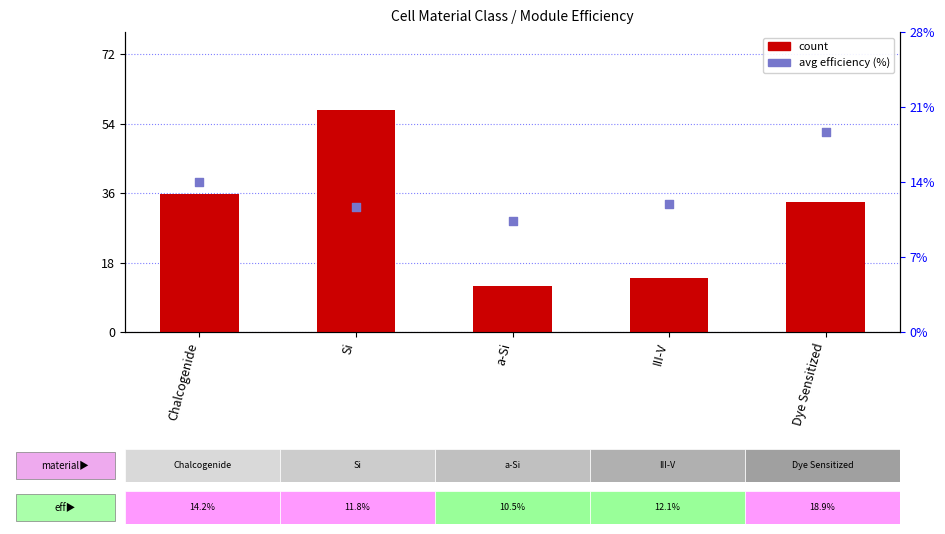

At how many categories does at least one series exceed 42?

1